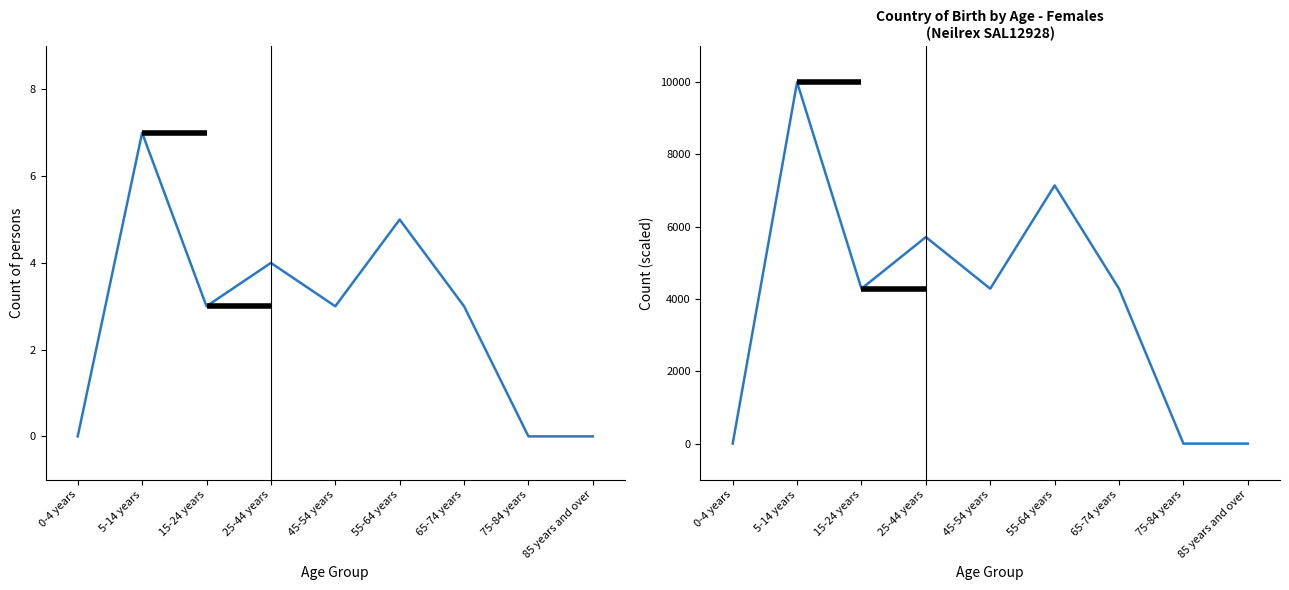

Which category has the highest value in the Australia_females series?

5-14 years